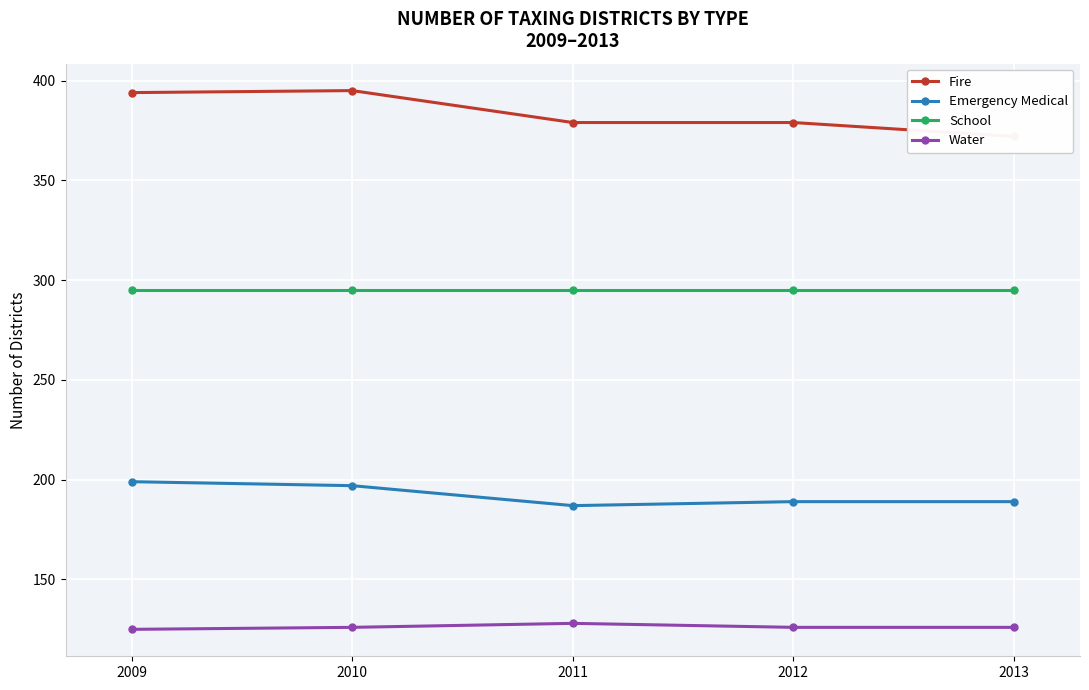

List the labels in order of Fire value, largest first.

2010, 2009, 2011, 2012, 2013